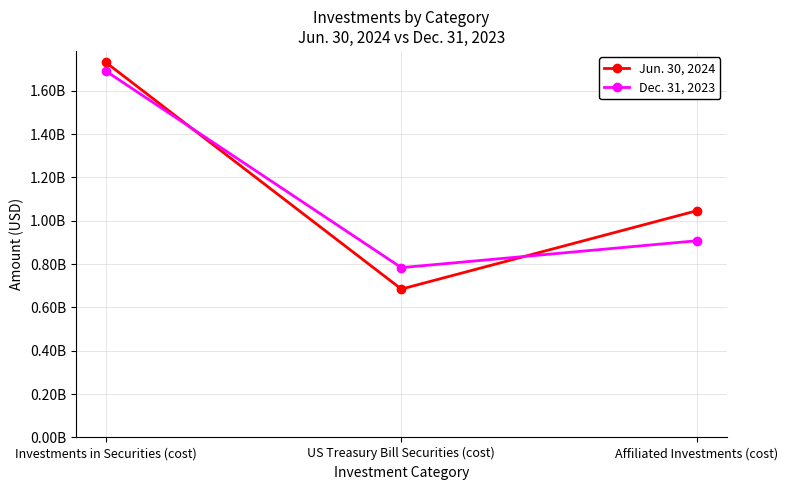

List the series in order of their overall mean, lowest first.

Dec. 31, 2023, Jun. 30, 2024